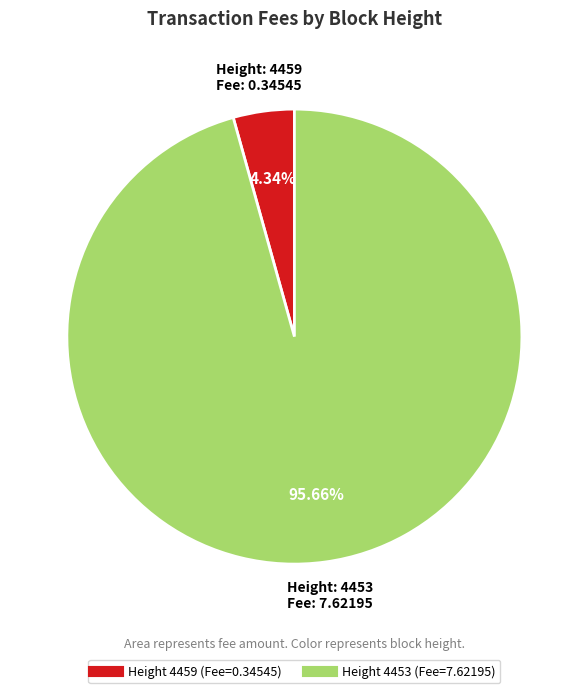

Is there a majority slice in this chart?

Yes